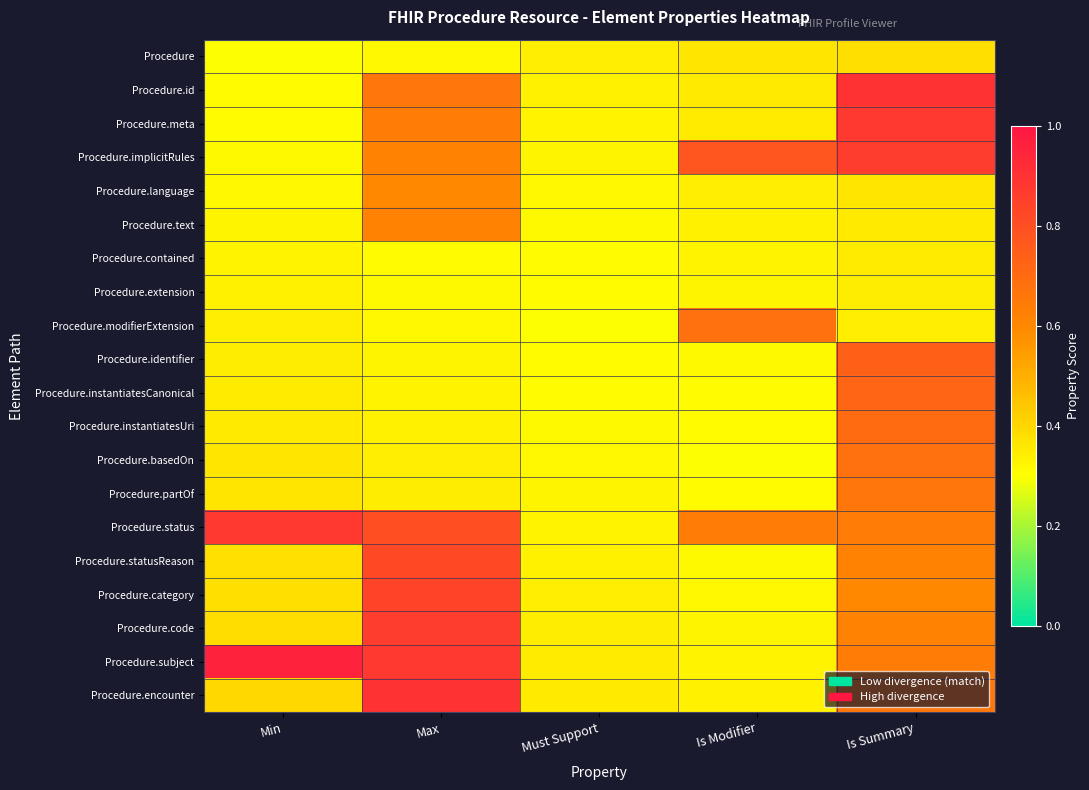

Reading right to left, transcribe all the data shown in this chart.

Procedure: Is Summary=0.4	Is Modifier=0.4	Must Support=0.3	Max=0.3	Min=0.3
Procedure.id: Is Summary=0.9	Is Modifier=0.4	Must Support=0.3	Max=0.7	Min=0.3
Procedure.meta: Is Summary=0.9	Is Modifier=0.3	Must Support=0.3	Max=0.6	Min=0.3
Procedure.implicitRules: Is Summary=0.9	Is Modifier=0.8	Must Support=0.3	Max=0.6	Min=0.3
Procedure.language: Is Summary=0.4	Is Modifier=0.3	Must Support=0.3	Max=0.6	Min=0.3
Procedure.text: Is Summary=0.4	Is Modifier=0.3	Must Support=0.3	Max=0.6	Min=0.3
Procedure.contained: Is Summary=0.3	Is Modifier=0.3	Must Support=0.3	Max=0.3	Min=0.3
Procedure.extension: Is Summary=0.3	Is Modifier=0.3	Must Support=0.3	Max=0.3	Min=0.3
Procedure.modifierExtension: Is Summary=0.3	Is Modifier=0.7	Must Support=0.3	Max=0.3	Min=0.3
Procedure.identifier: Is Summary=0.7	Is Modifier=0.3	Must Support=0.3	Max=0.3	Min=0.3
Procedure.instantiatesCanonical: Is Summary=0.7	Is Modifier=0.3	Must Support=0.3	Max=0.3	Min=0.3
Procedure.instantiatesUri: Is Summary=0.7	Is Modifier=0.3	Must Support=0.3	Max=0.3	Min=0.4
Procedure.basedOn: Is Summary=0.7	Is Modifier=0.3	Must Support=0.3	Max=0.3	Min=0.4
Procedure.partOf: Is Summary=0.7	Is Modifier=0.3	Must Support=0.3	Max=0.3	Min=0.4
Procedure.status: Is Summary=0.6	Is Modifier=0.6	Must Support=0.3	Max=0.8	Min=0.9
Procedure.statusReason: Is Summary=0.6	Is Modifier=0.3	Must Support=0.3	Max=0.8	Min=0.4
Procedure.category: Is Summary=0.6	Is Modifier=0.3	Must Support=0.3	Max=0.8	Min=0.4
Procedure.code: Is Summary=0.6	Is Modifier=0.3	Must Support=0.3	Max=0.9	Min=0.4
Procedure.subject: Is Summary=0.6	Is Modifier=0.3	Must Support=0.3	Max=0.9	Min=1.0
Procedure.encounter: Is Summary=0.7	Is Modifier=0.3	Must Support=0.4	Max=0.9	Min=0.4